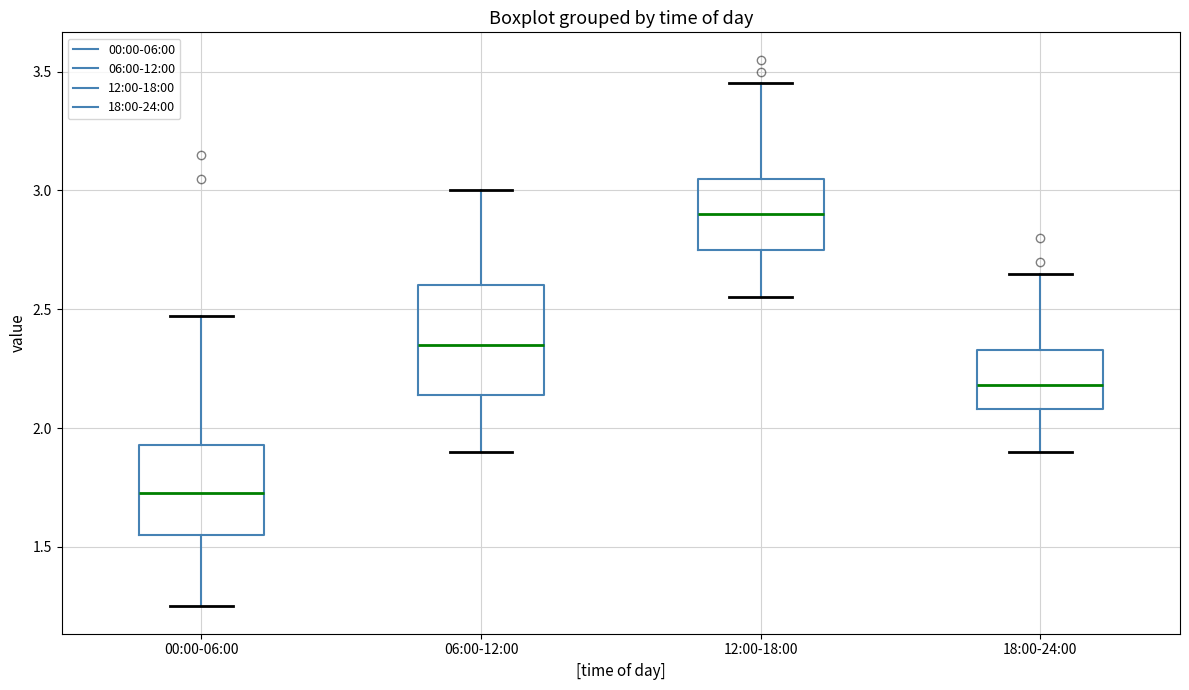

Reading left to right, read every box against the y-axis: the position of its median line, the range the box covers, and the ends of its whiskers. The values are not printed on the chart, so give them approximately, as read against the axis.

00:00-06:00: median 1.75, box 1.55 to 1.95, whiskers 1.25 to 2.45
06:00-12:00: median 2.35, box 2.15 to 2.60, whiskers 1.90 to 3.00
12:00-18:00: median 2.90, box 2.75 to 3.05, whiskers 2.55 to 3.45
18:00-24:00: median 2.20, box 2.10 to 2.35, whiskers 1.90 to 2.65